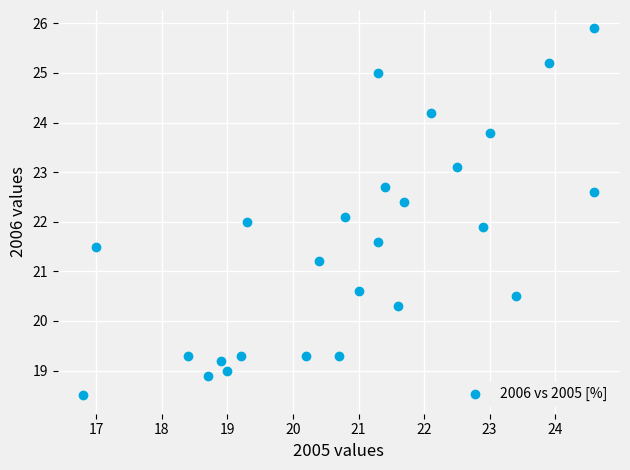

What is the range of Y values (max minus min)?

7.4